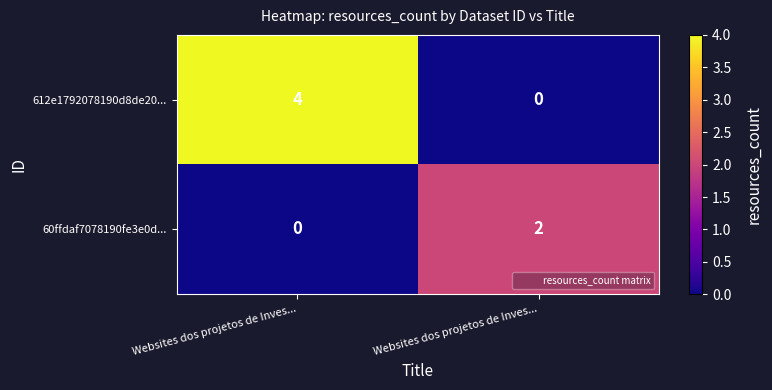

Which series has the largest range (max minus min)?

612e1792078190d8de20...